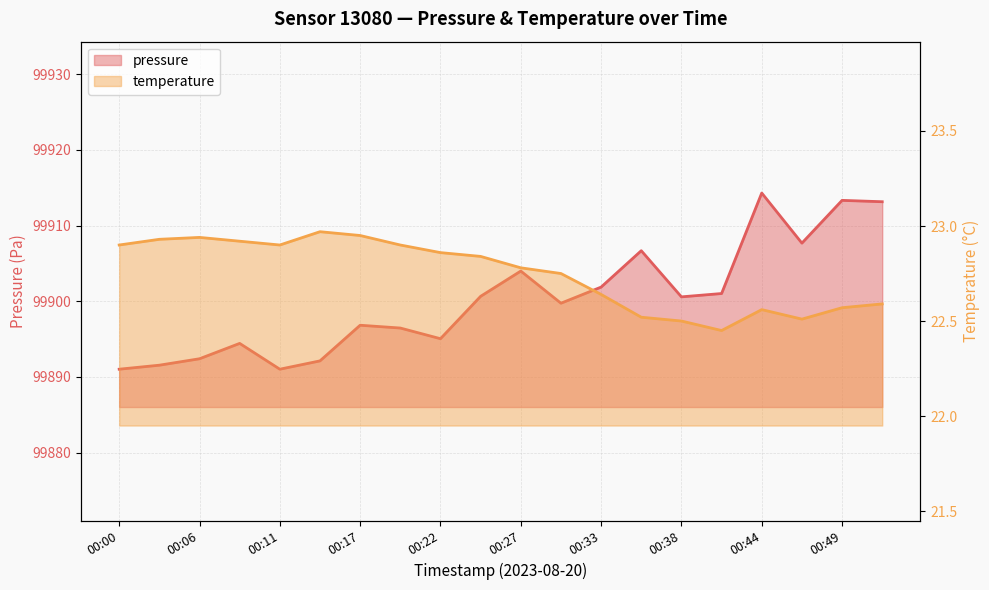

What is the greatest value displayed?

99914.3